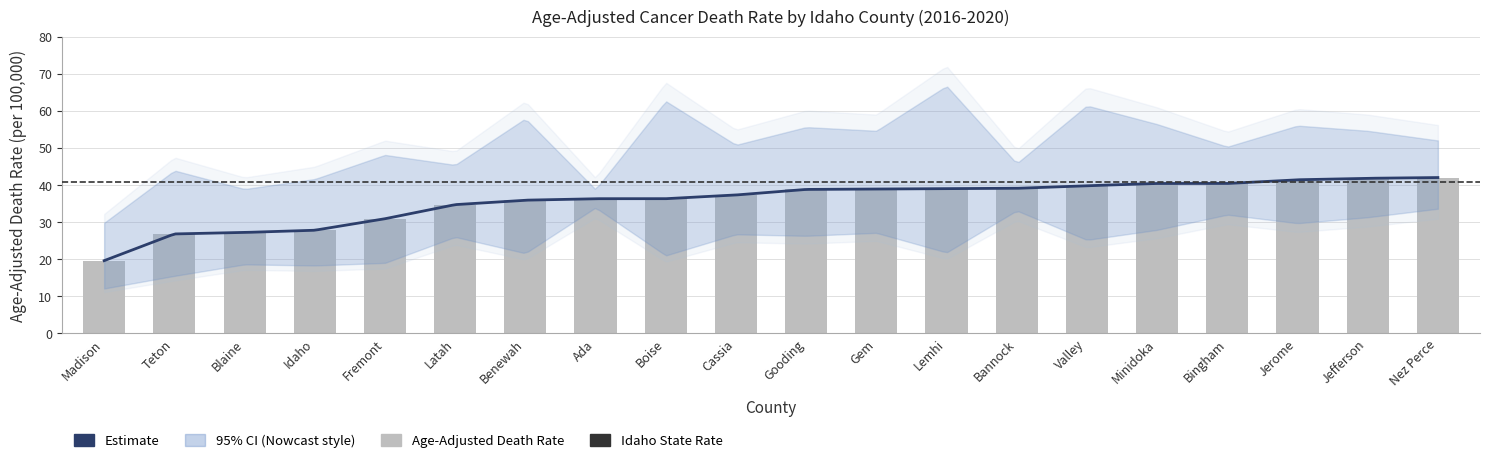

What is the change in value from Gem to Jefferson?

+2.9